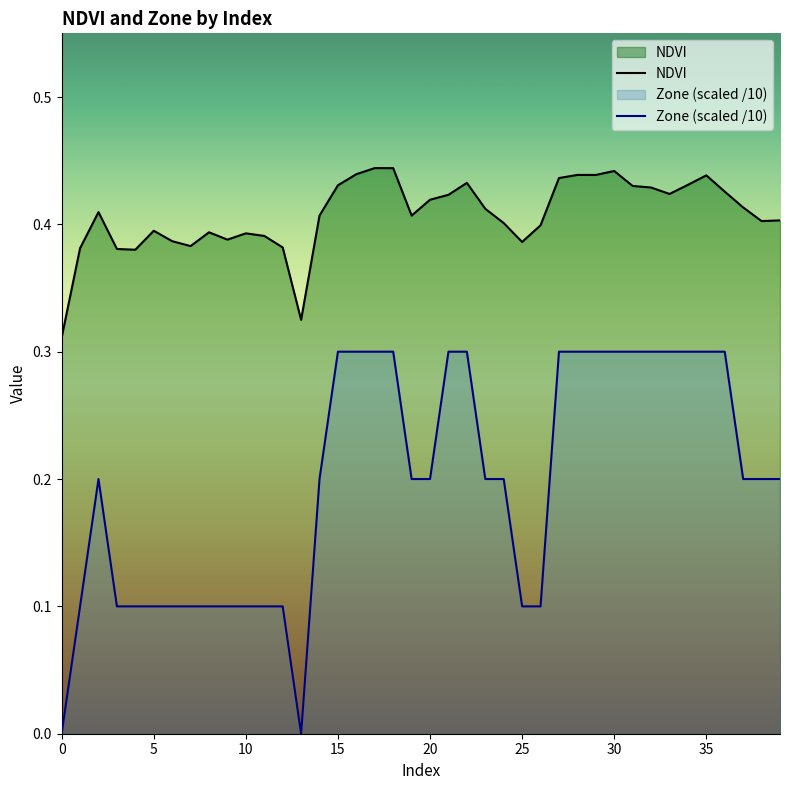

Does the chart display data point markers on the line(s)?

No